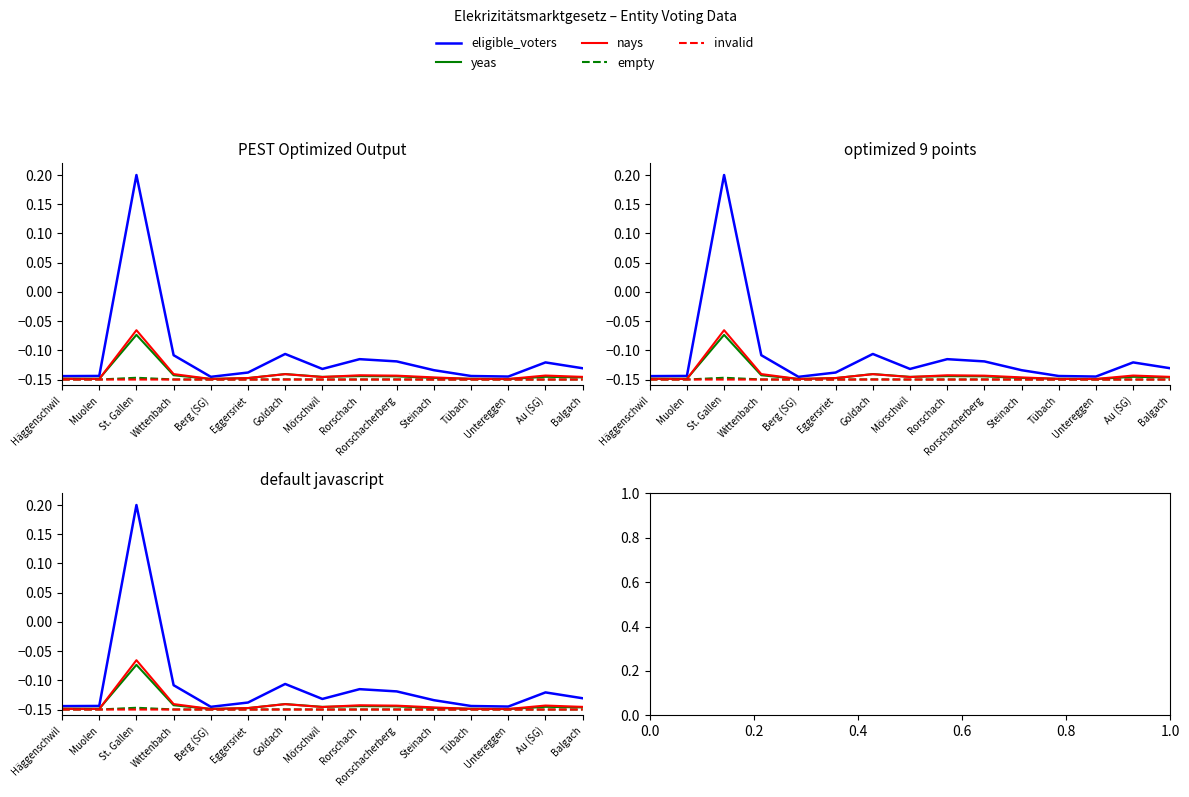

Count the number of categories in the chart.

15